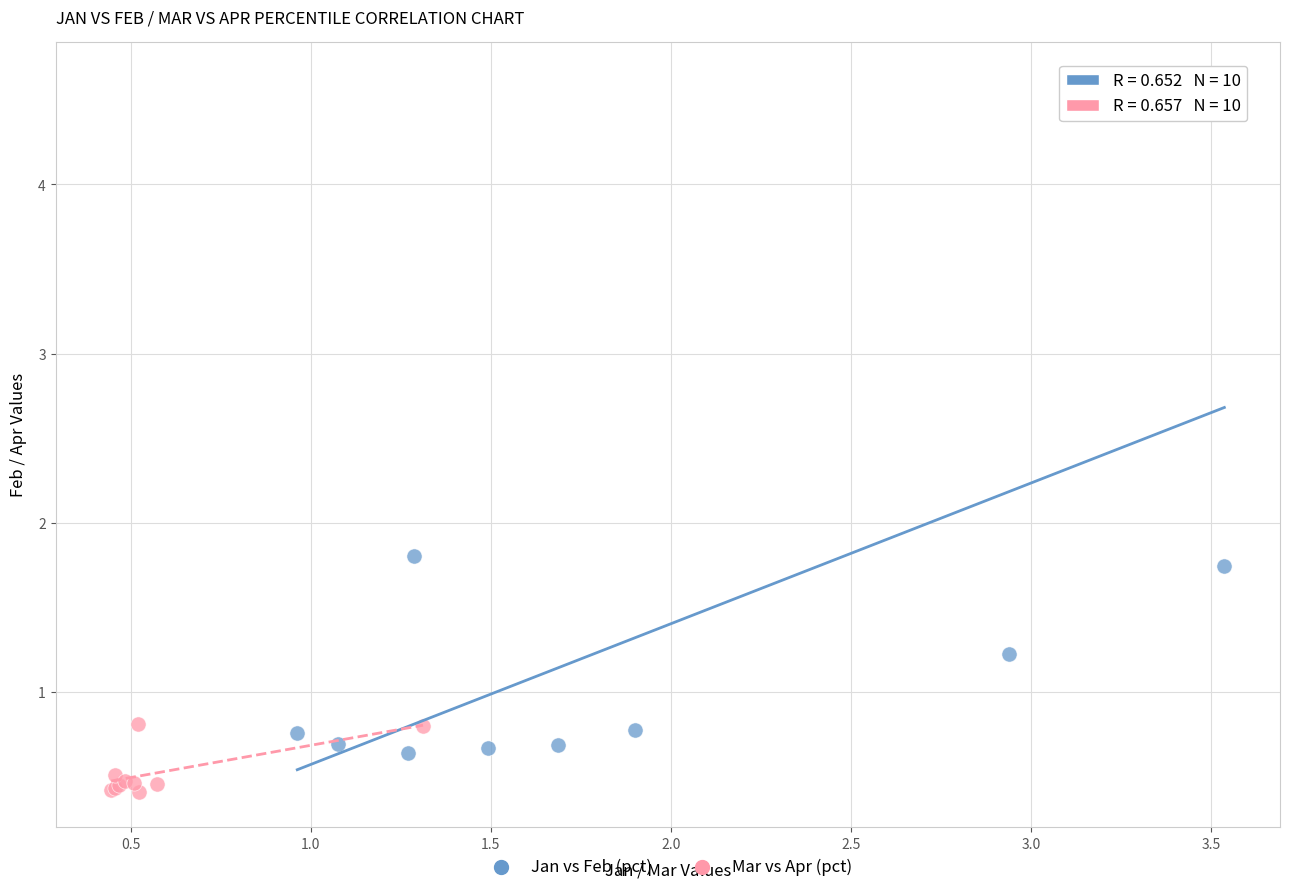

Which series contains the lowest Y value?

Mar vs Apr (pct)